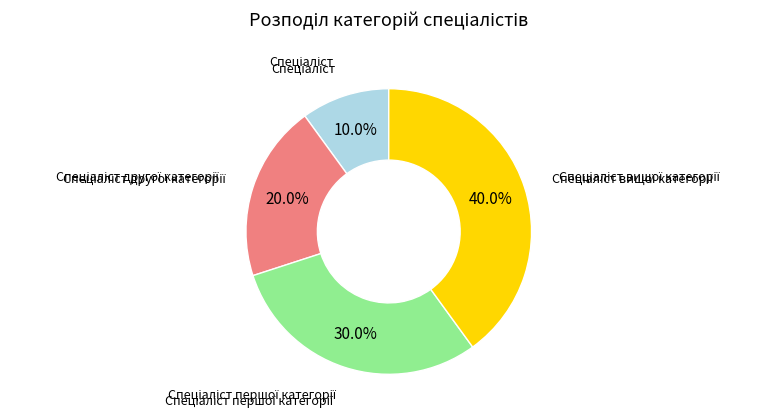

How many segments does this pie chart have?

4